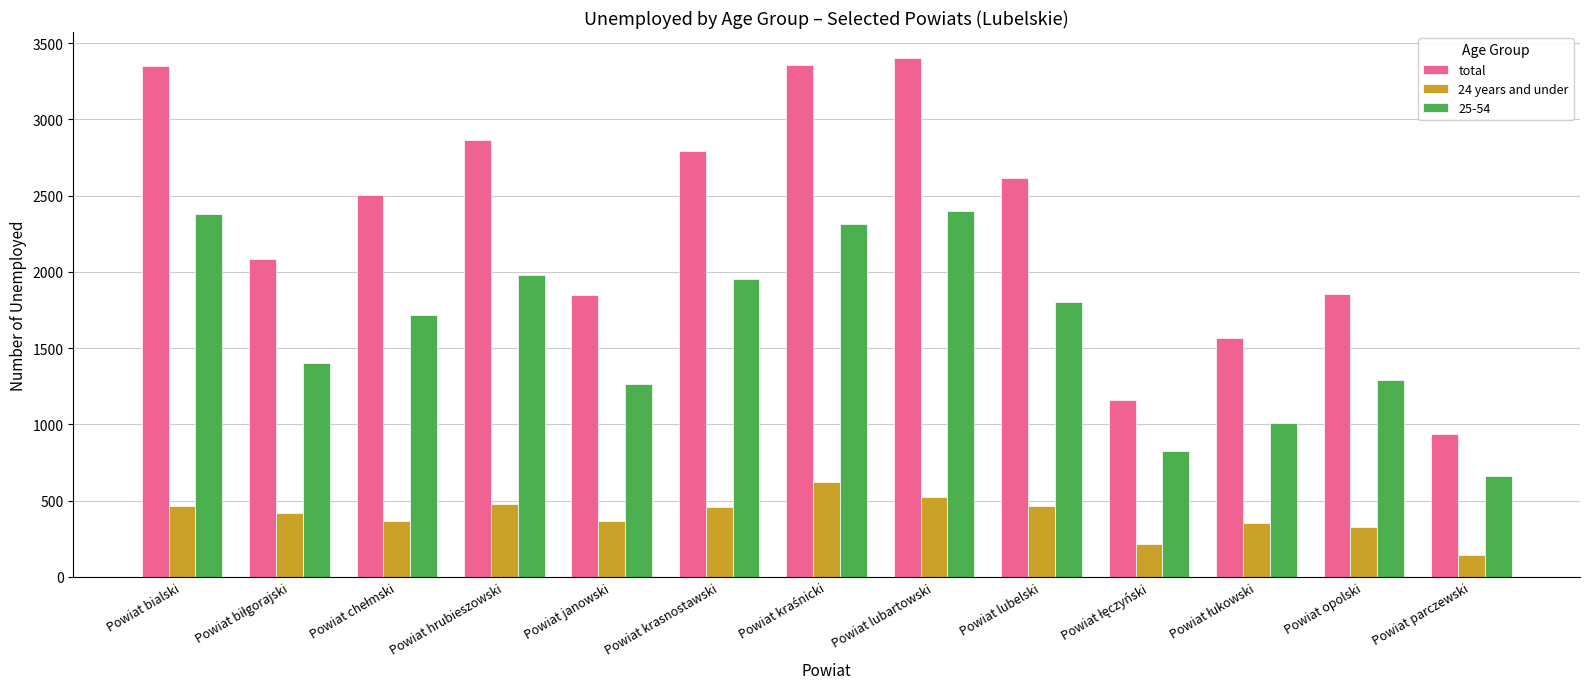

At how many categories does at least one series exceed 2050?

8